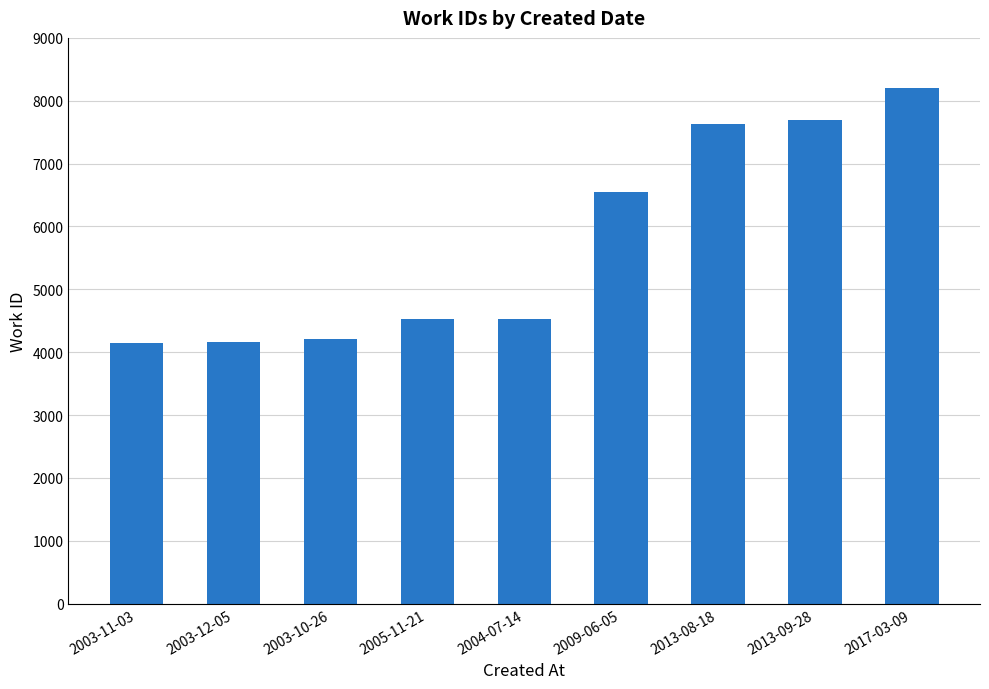

What is the label of the 3rd bar from the right?

2013-08-18